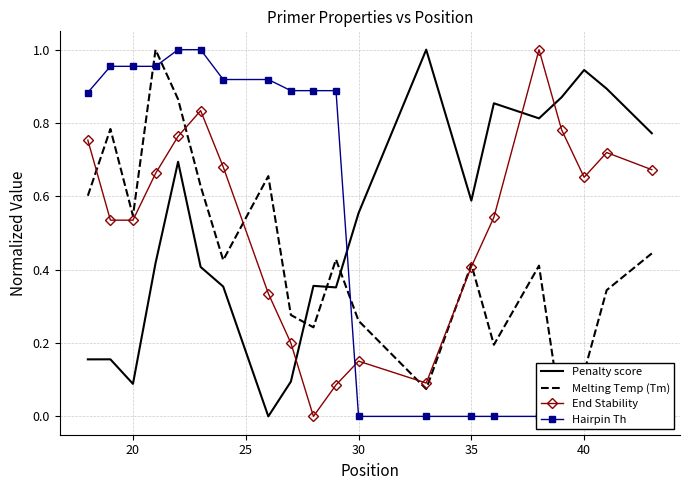

After their last crossing, which series has the higher values: End Stability or Penalty score?

Penalty score